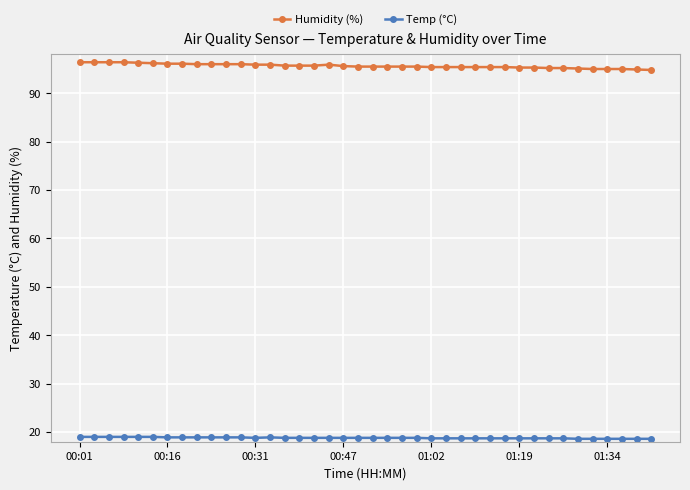

What is the value of the Temp (°C) point at the 22nd from the left?

18.8